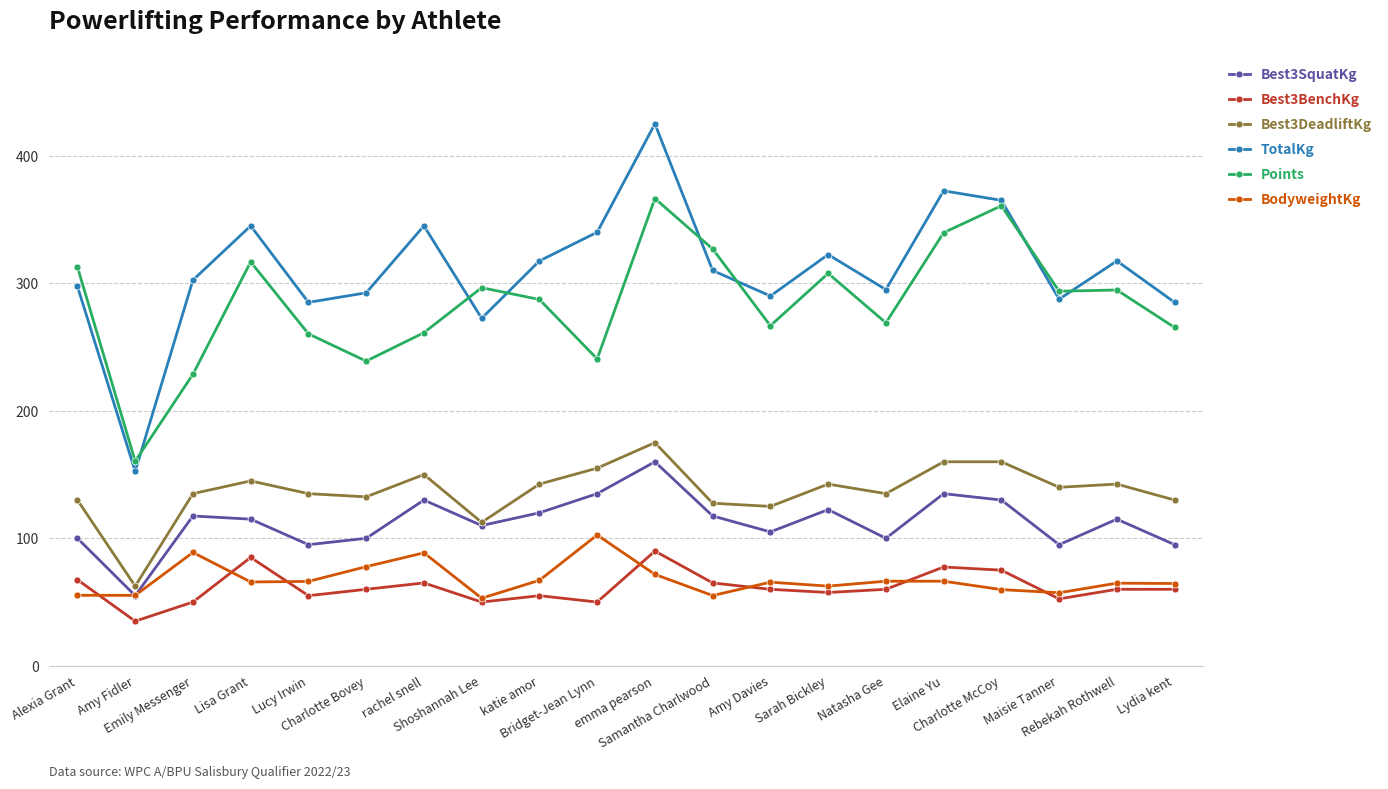

Is this an area chart (filled region under the line)?

No